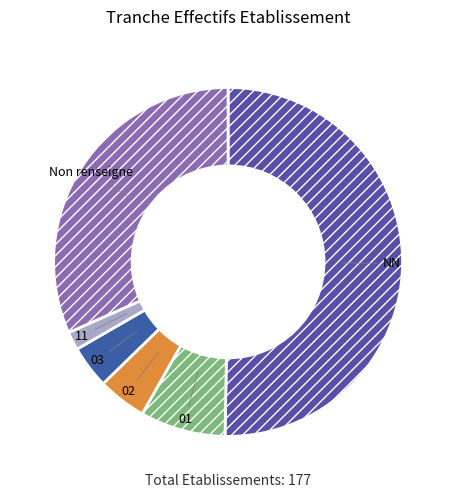

True or false: 03 accounts for 16% of the total.

False